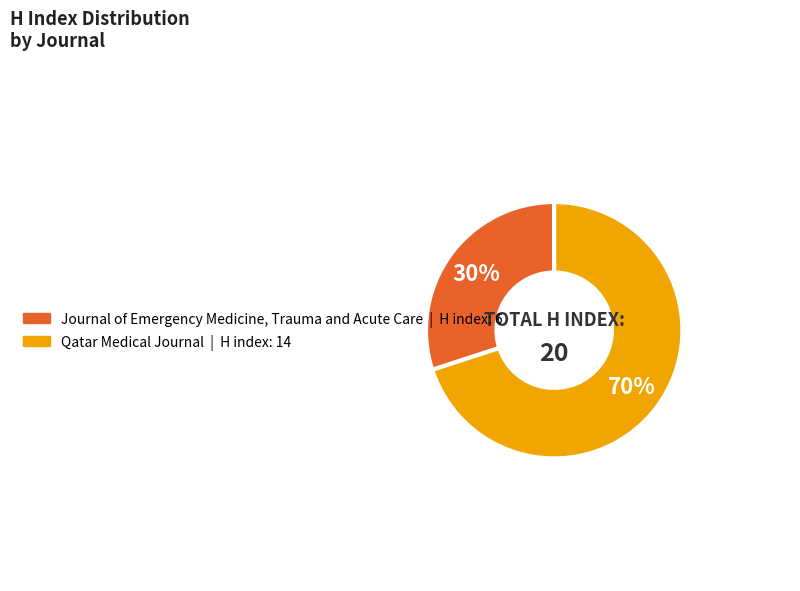

Count the number of slices in the pie.

2